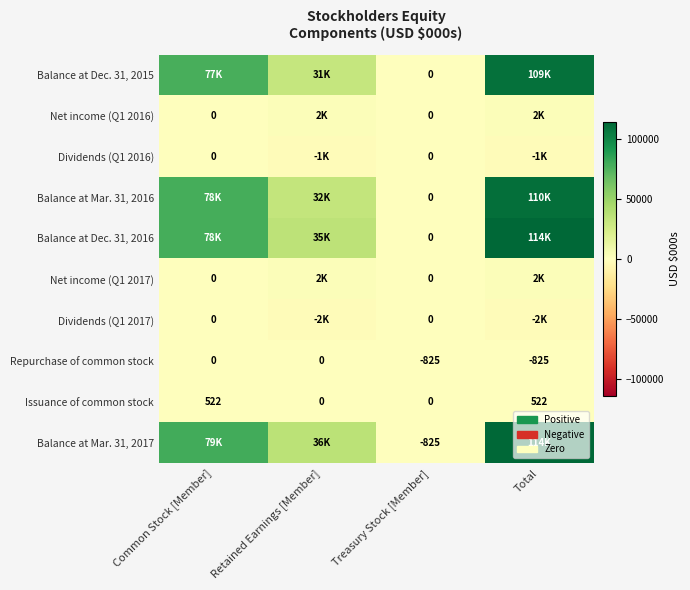

Between Total and Treasury Stock [Member], which is larger?

Total